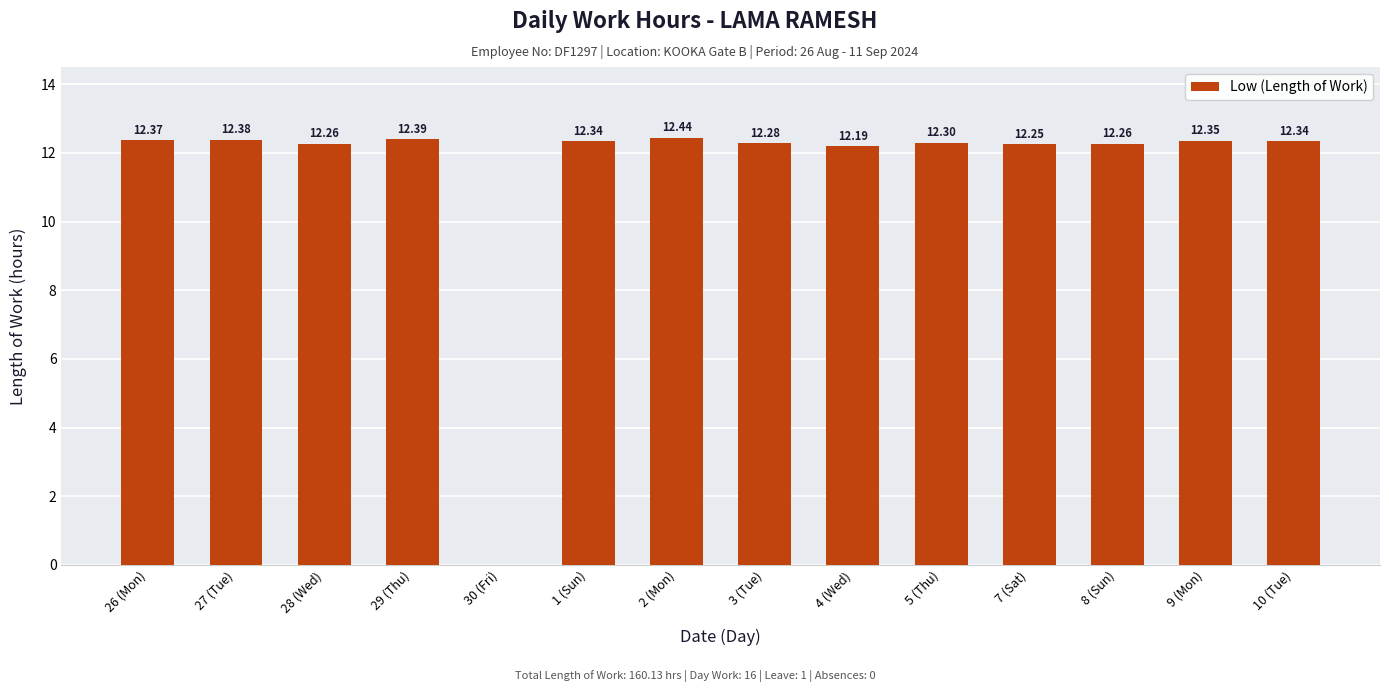

What is the sum of the values at 2 (Mon) and 28 (Wed)?

24.7